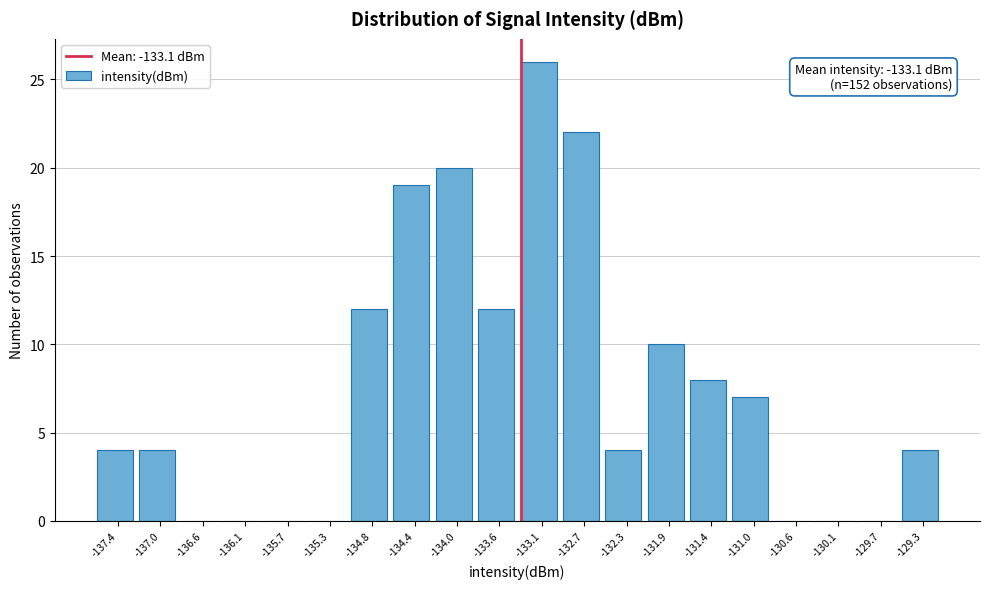

Reading left to right, extract all data points from this chart.

-137.4=4	-137.0=4	-136.6=0	-136.1=0	-135.7=0	-135.3=0	-134.8=12	-134.4=19	-134.0=20	-133.6=12	-133.1=26	-132.7=22	-132.3=4	-131.9=10	-131.4=8	-131.0=7	-130.6=0	-130.1=0	-129.7=0	-129.3=4